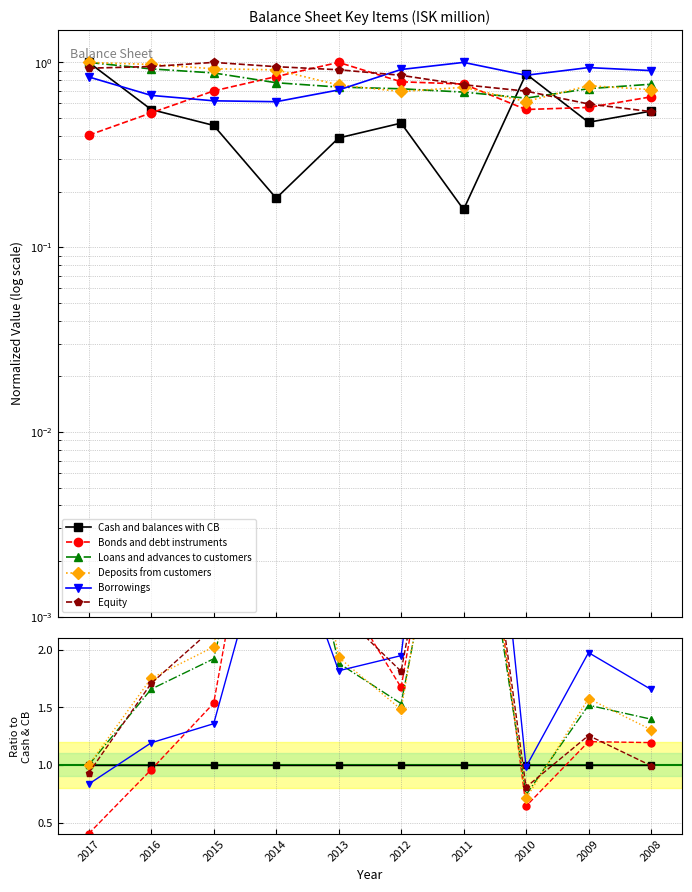

At which category does the chart reach its minimum across all series?

2017